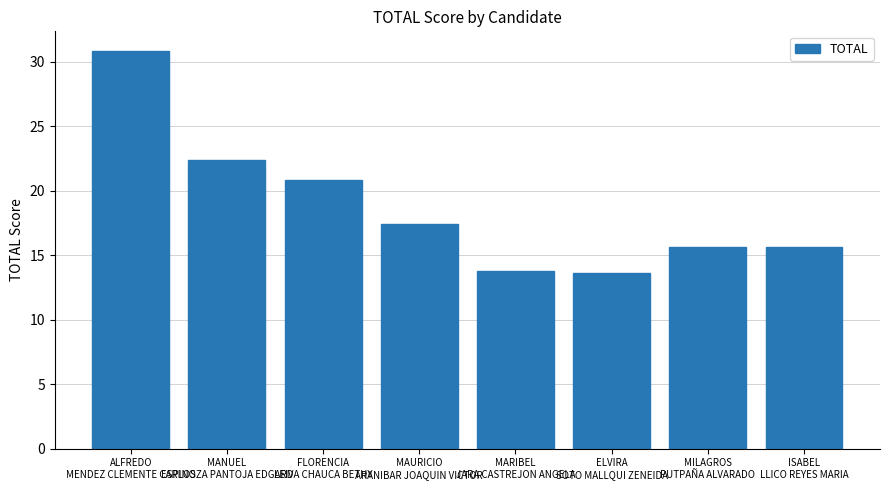

Is it true that the value at ALFREDO
MENDEZ CLEMENTE CARLOS is 20.1?

False